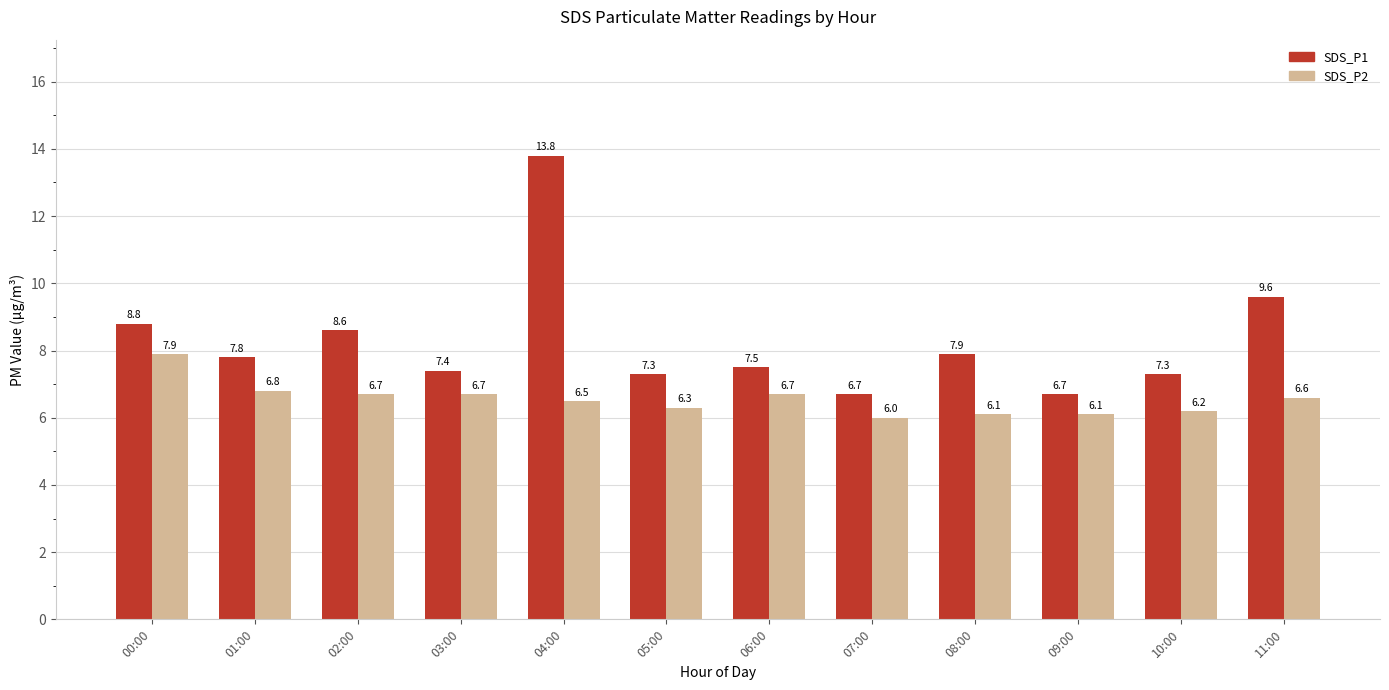

At which label does SDS_P1 first exceed 7?

00:00